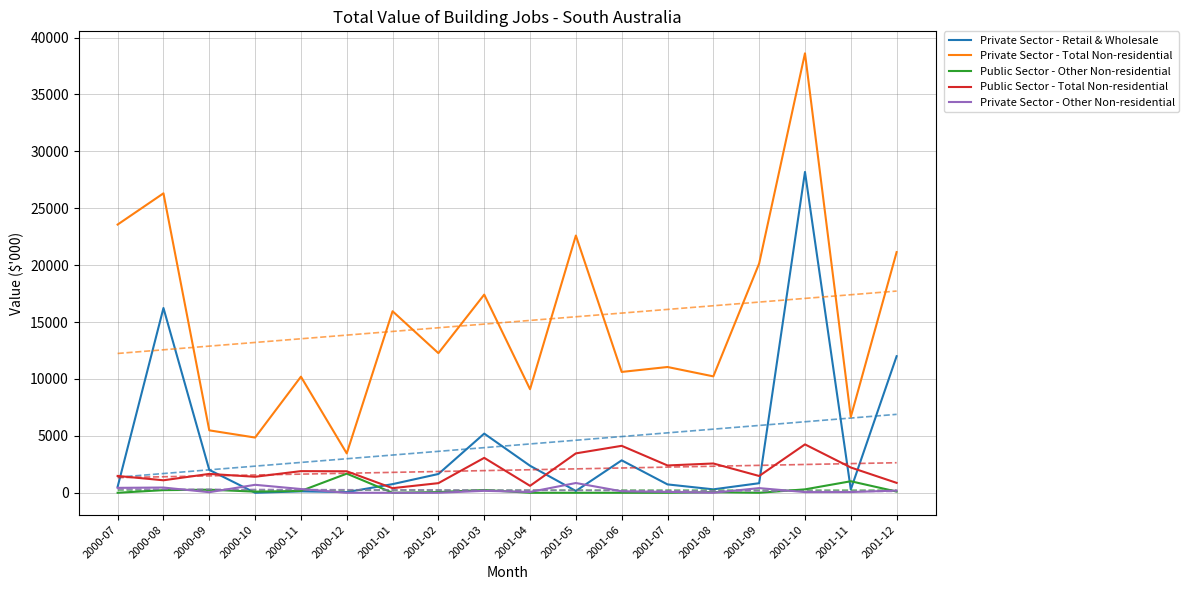

Which series has the widest spread of values?

Private Sector - Total Non-residential